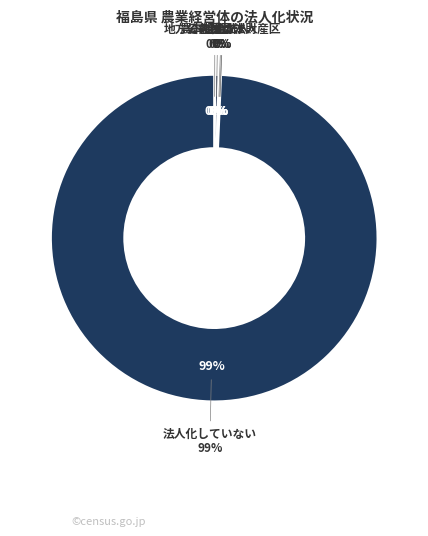

Is there a majority slice in this chart?

Yes